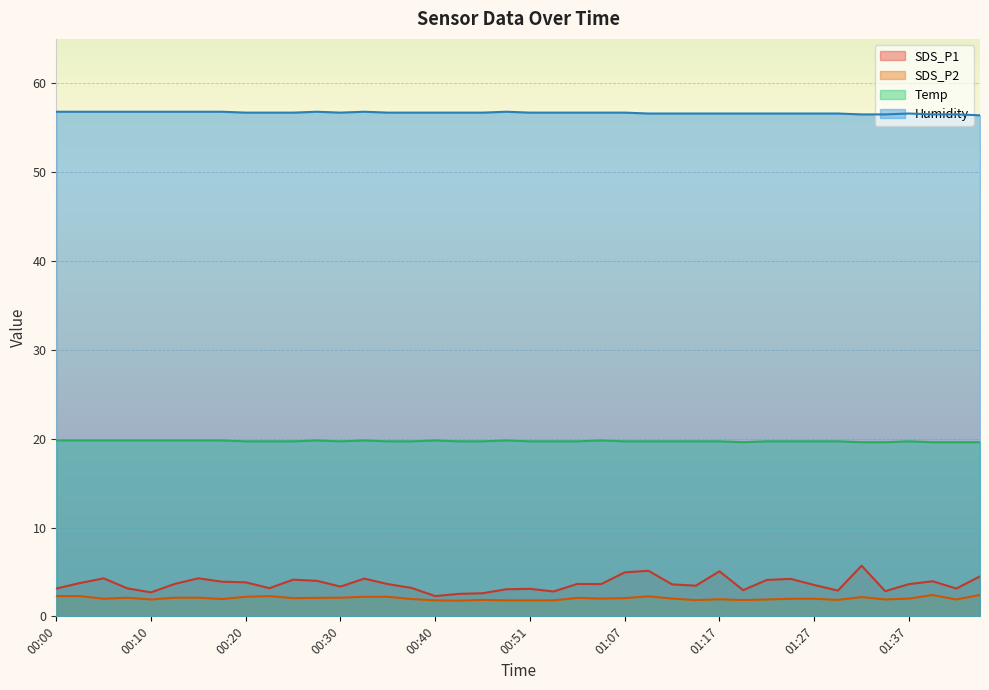

Which series has the largest total across all categories?

Humidity